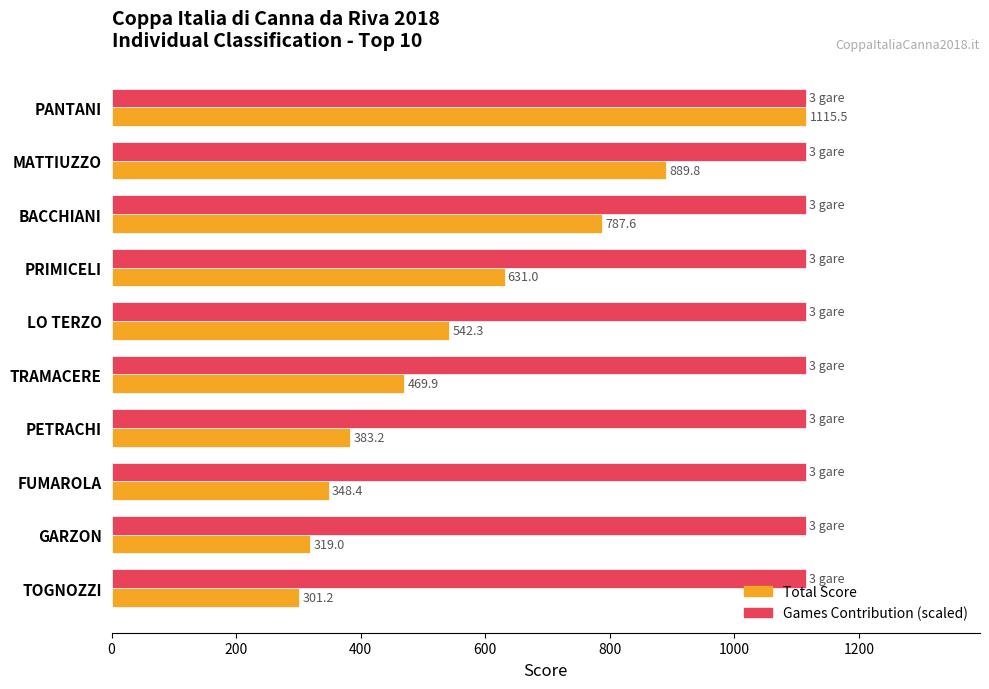

List the series in order of their overall mean, lowest first.

Total Score, Games Contribution (scaled)